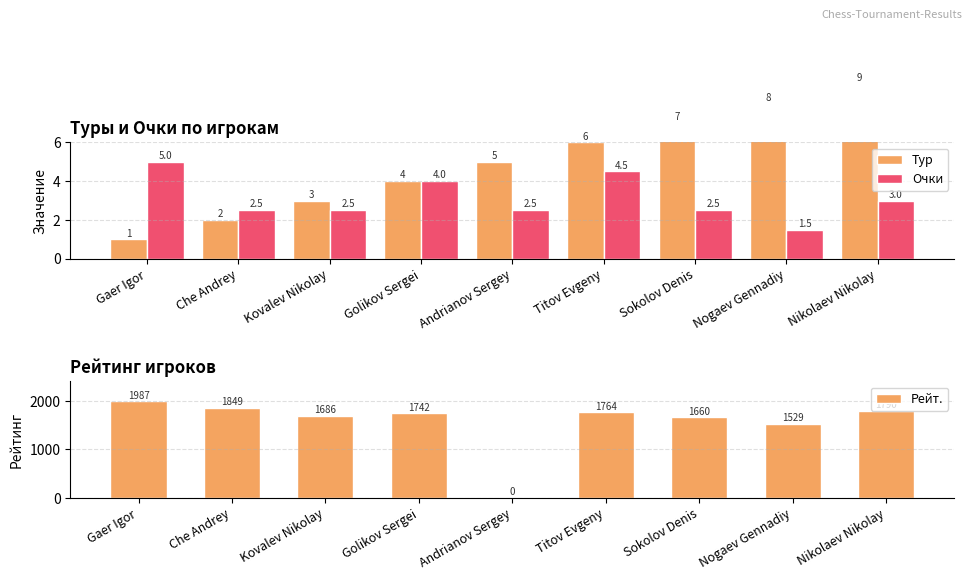

Is the value of Рейт. at Titov Evgeny greater than the value of Очки at Titov Evgeny?

Yes